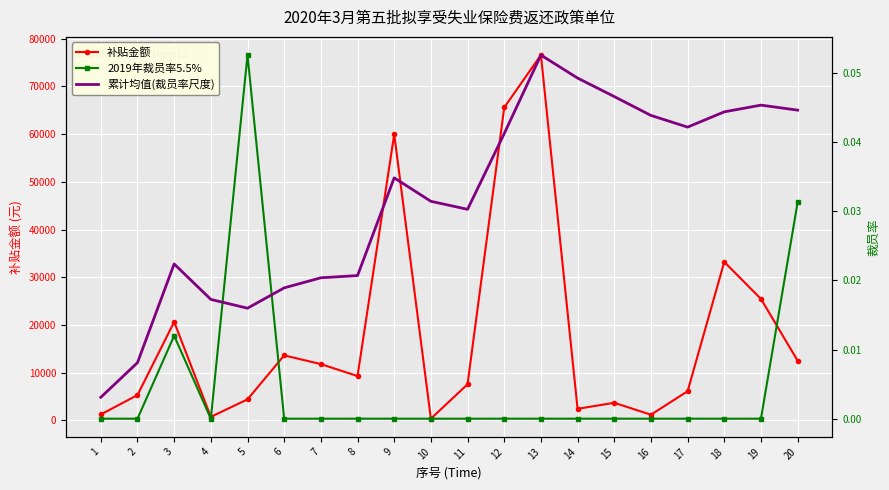

What are all the series names shown in the legend?

补贴金额, 2019年裁员率5.5%, 累计均值(裁员率尺度)